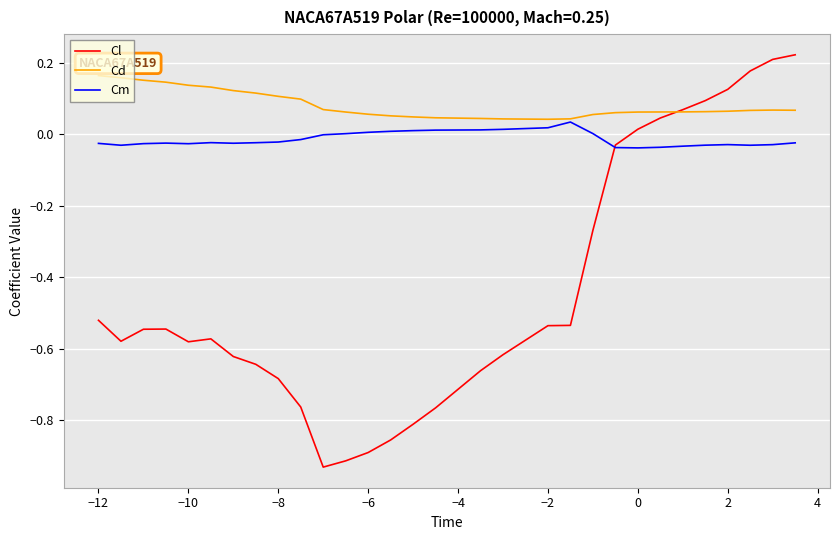

Rank the series by their maximum value, from highest to lowest.

Cl, Cd, Cm